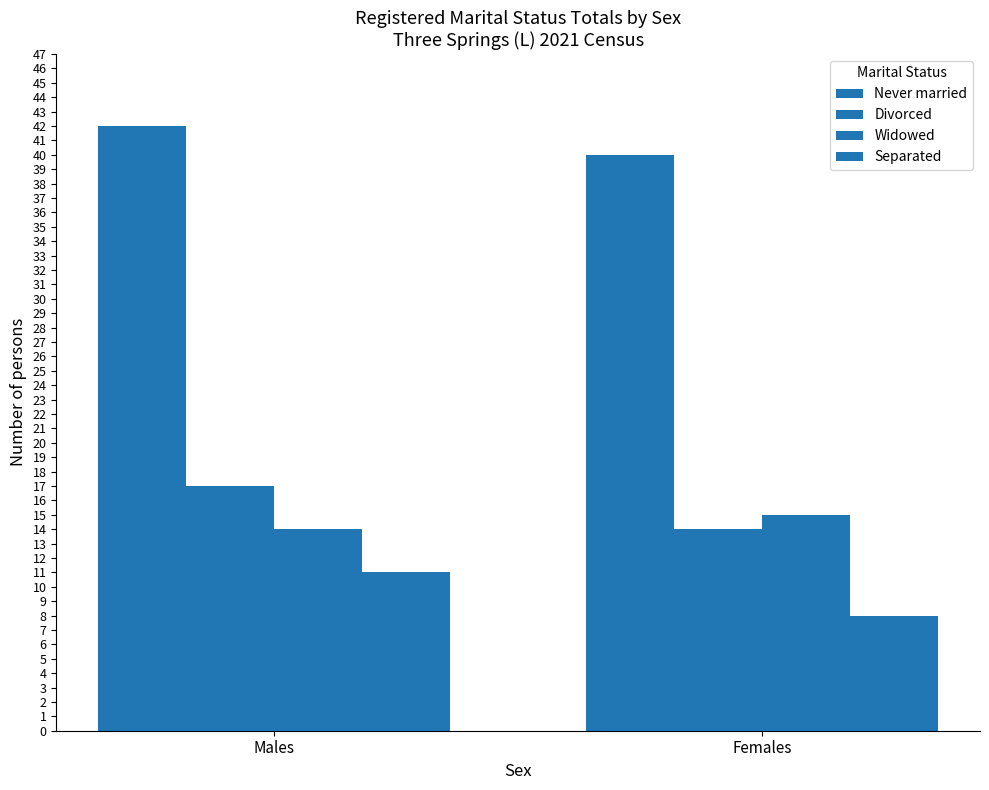

At Males, list the series in order from smallest to largest.

Separated, Widowed, Divorced, Never married